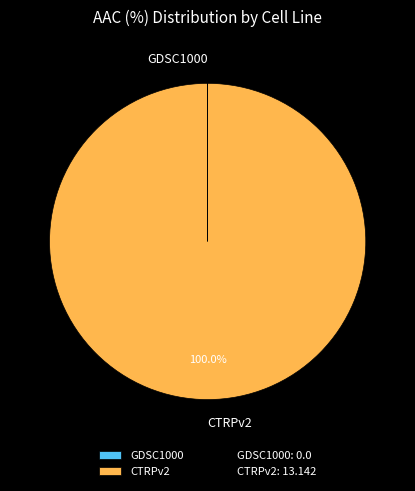

To the nearest percent, what is the average slice percentage?

50%